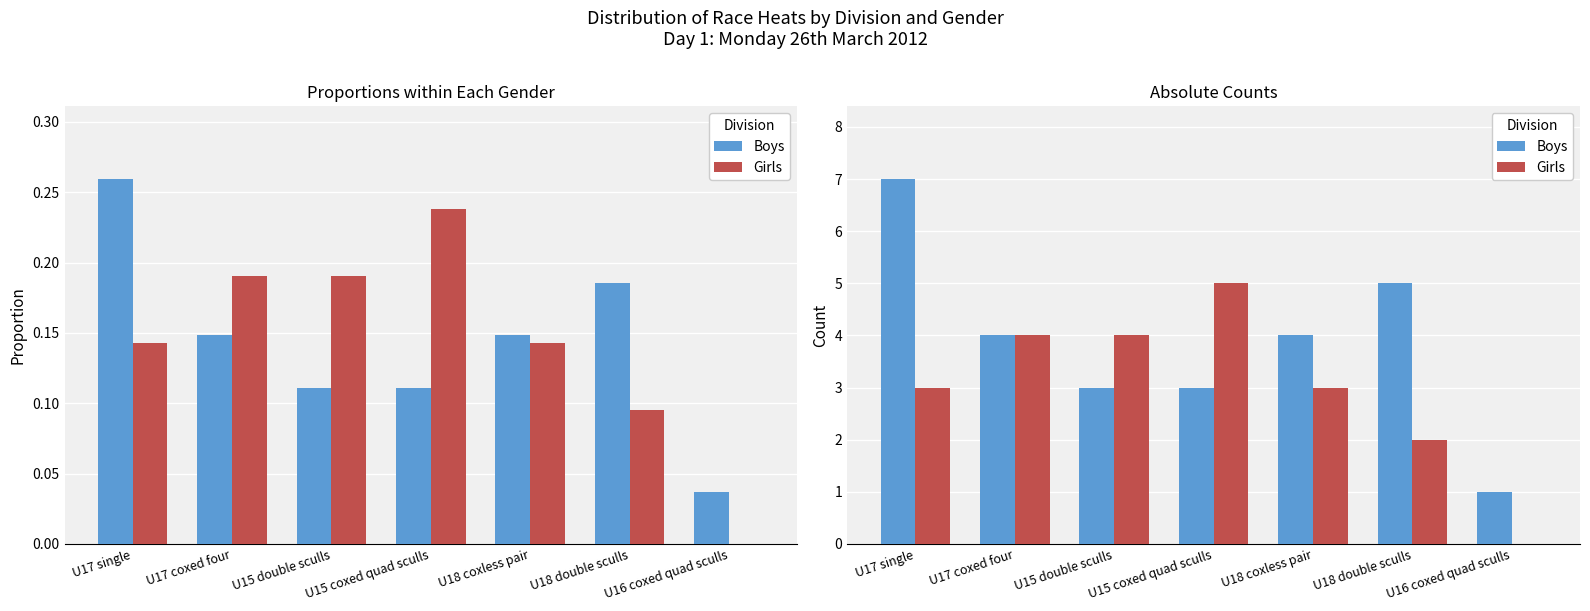

What is the value of the Boys bar at the 3rd from the left?

3